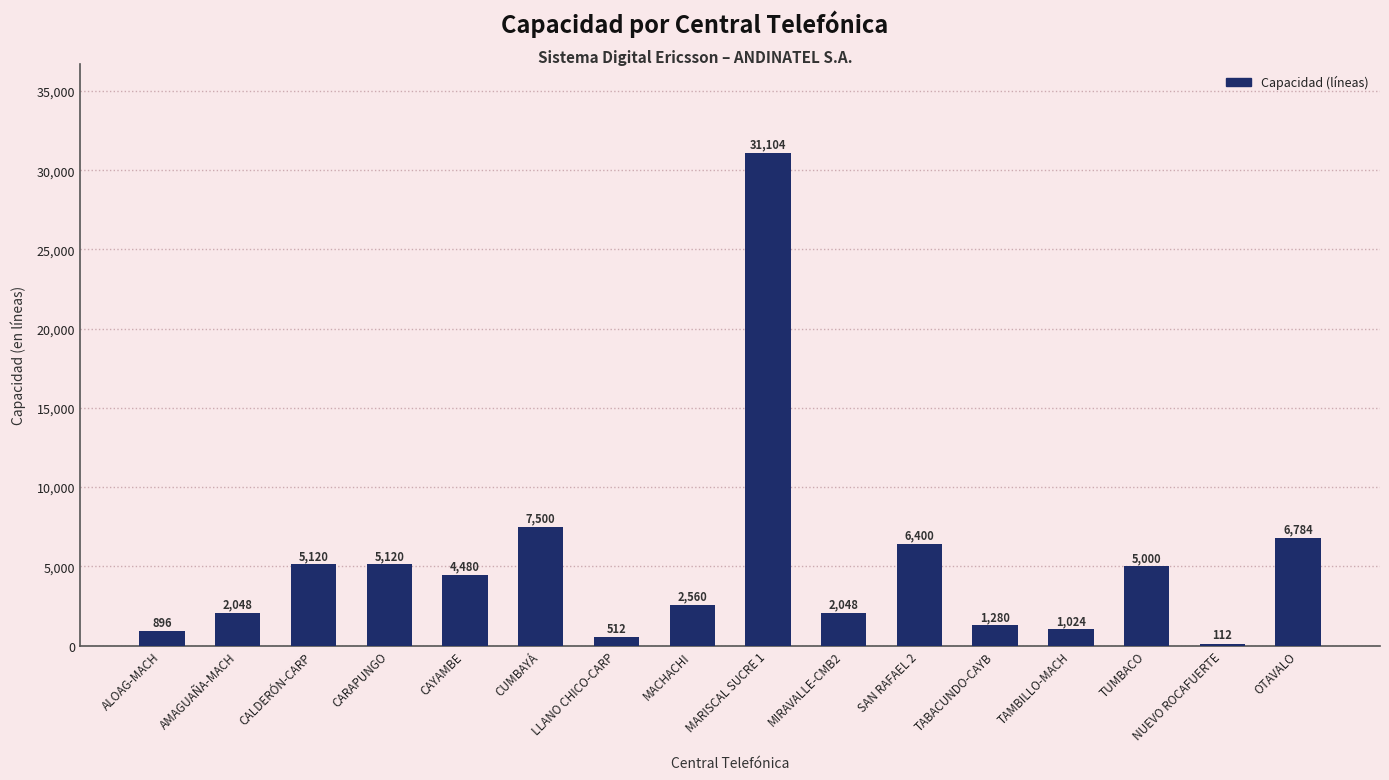

True or false: the data shows 14430 at MARISCAL SUCRE 1.

False